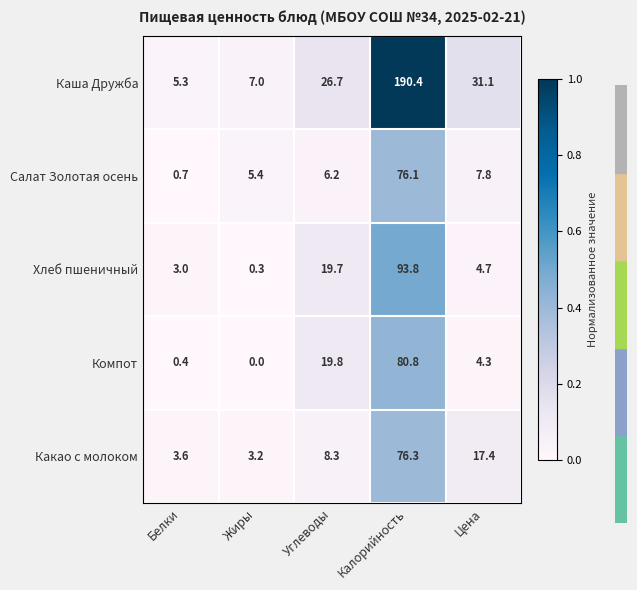

Reading left to right, what are all the values shown in this chart?

Каша Дружба: 5.3	7.0	26.7	190.4	31.1
Салат Золотая осень: 0.7	5.4	6.2	76.1	7.8
Хлеб пшеничный: 3.0	0.3	19.7	93.8	4.7
Компот: 0.4	0.0	19.8	80.8	4.3
Какао с молоком: 3.6	3.2	8.3	76.3	17.4